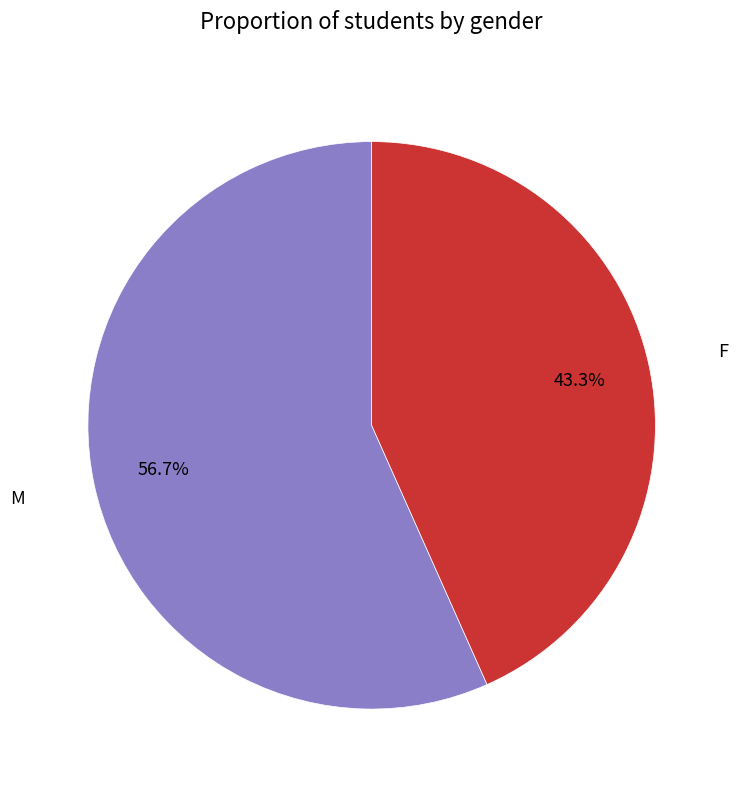

To the nearest percent, what percentage of the pie is F?

43%